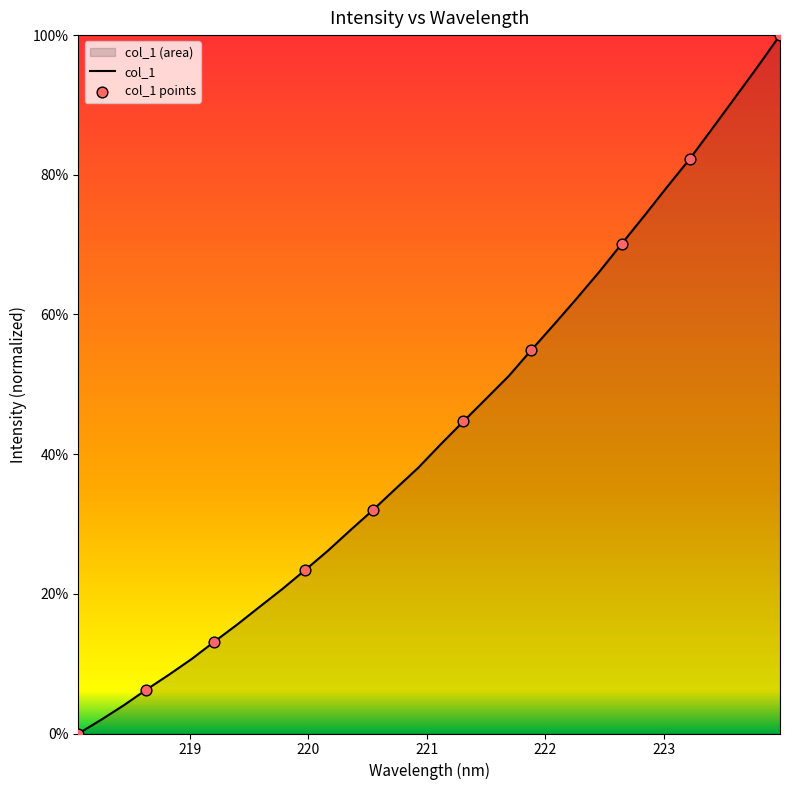

Approximately how many times larger is the value at 222.4538 compared to 220.9264?

1.7